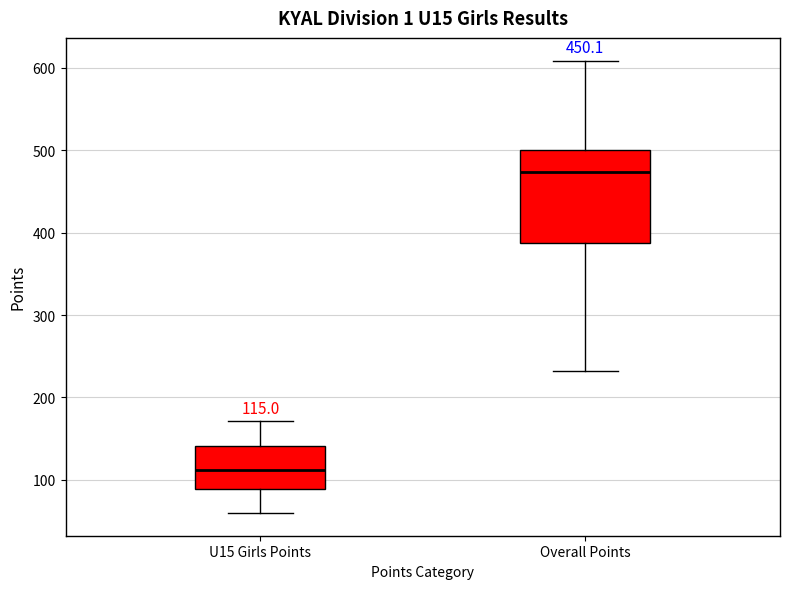

Which box's median line is the highest?

Overall Points